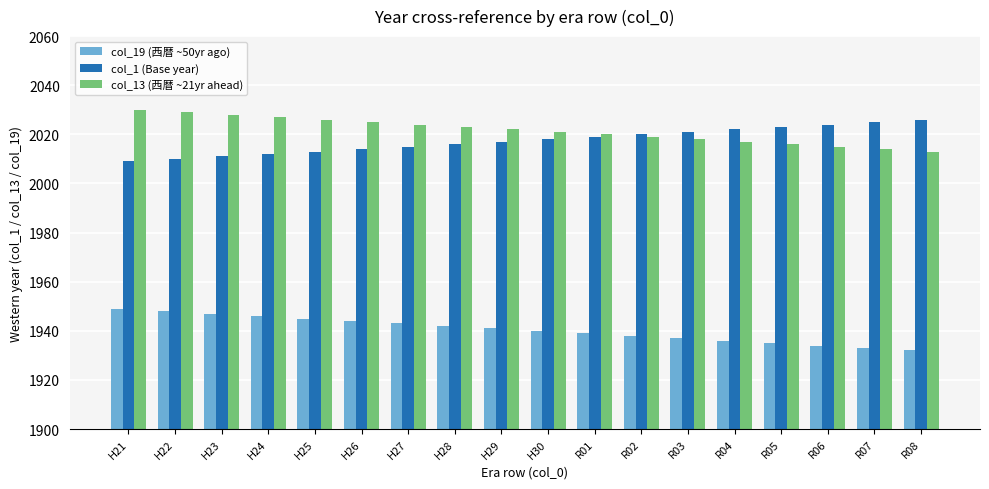

What are all the series names shown in the legend?

col_19 (西暦 ~50yr ago), col_1 (Base year), col_13 (西暦 ~21yr ahead)